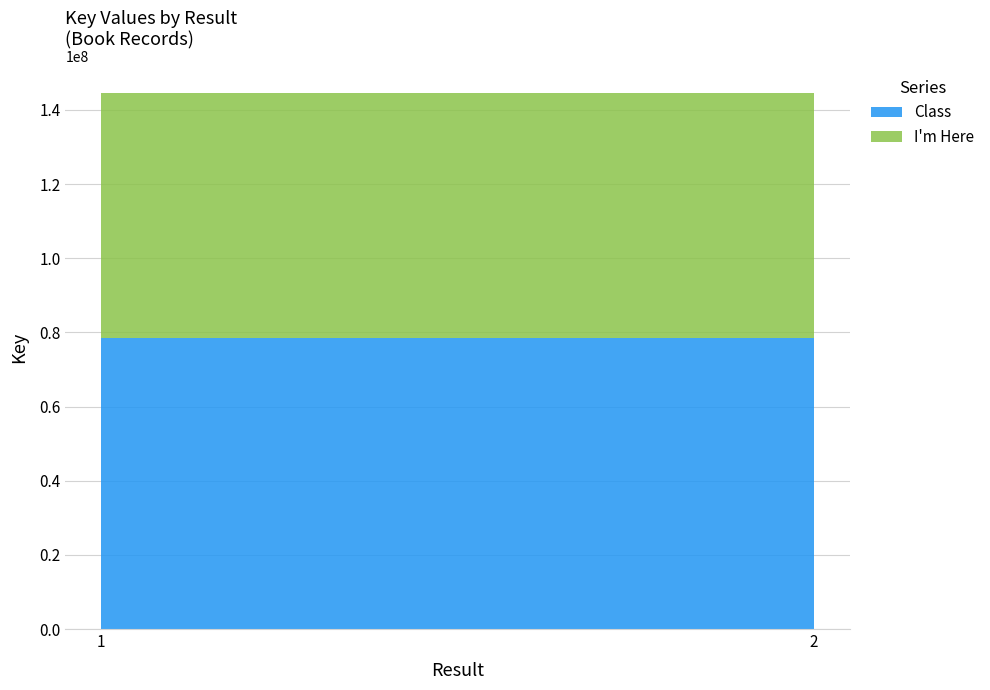

Reading left to right, what are all the values shown in this chart?

Class: 78506281	78506281
I'm Here: 66128193	66128193